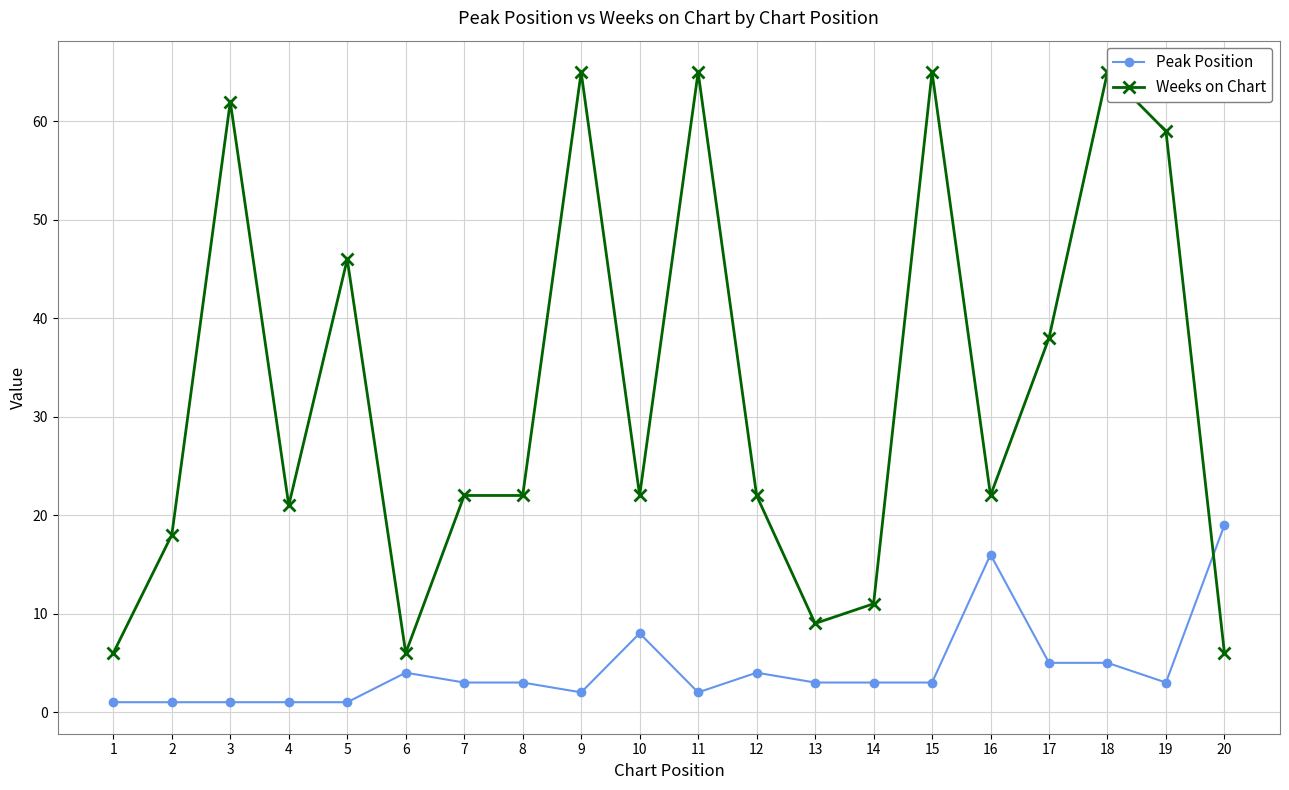

How many data points in Weeks on Chart are less than 22?

7